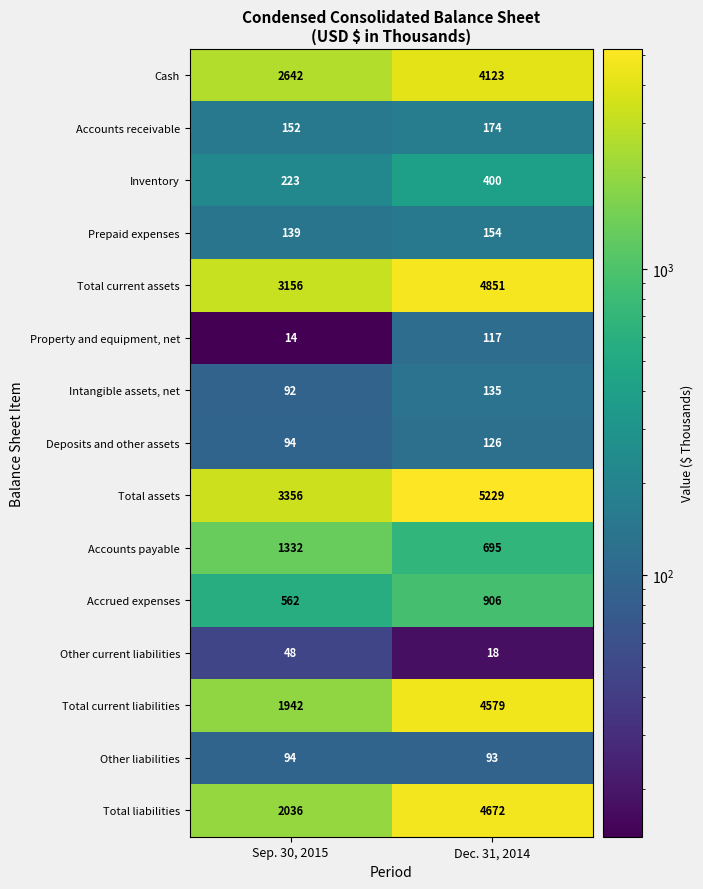

At how many categories does at least one series exceed 2912?

2